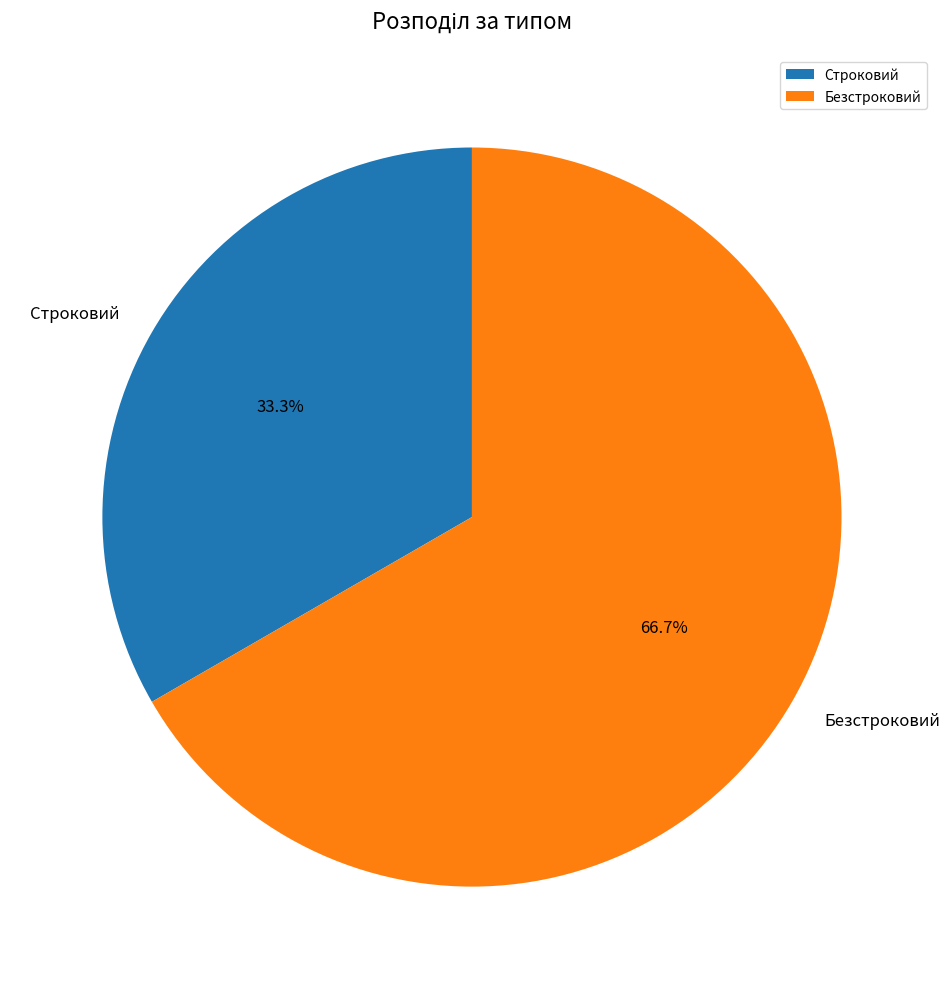

Does Безстроковий represent more than half of the total?

Yes